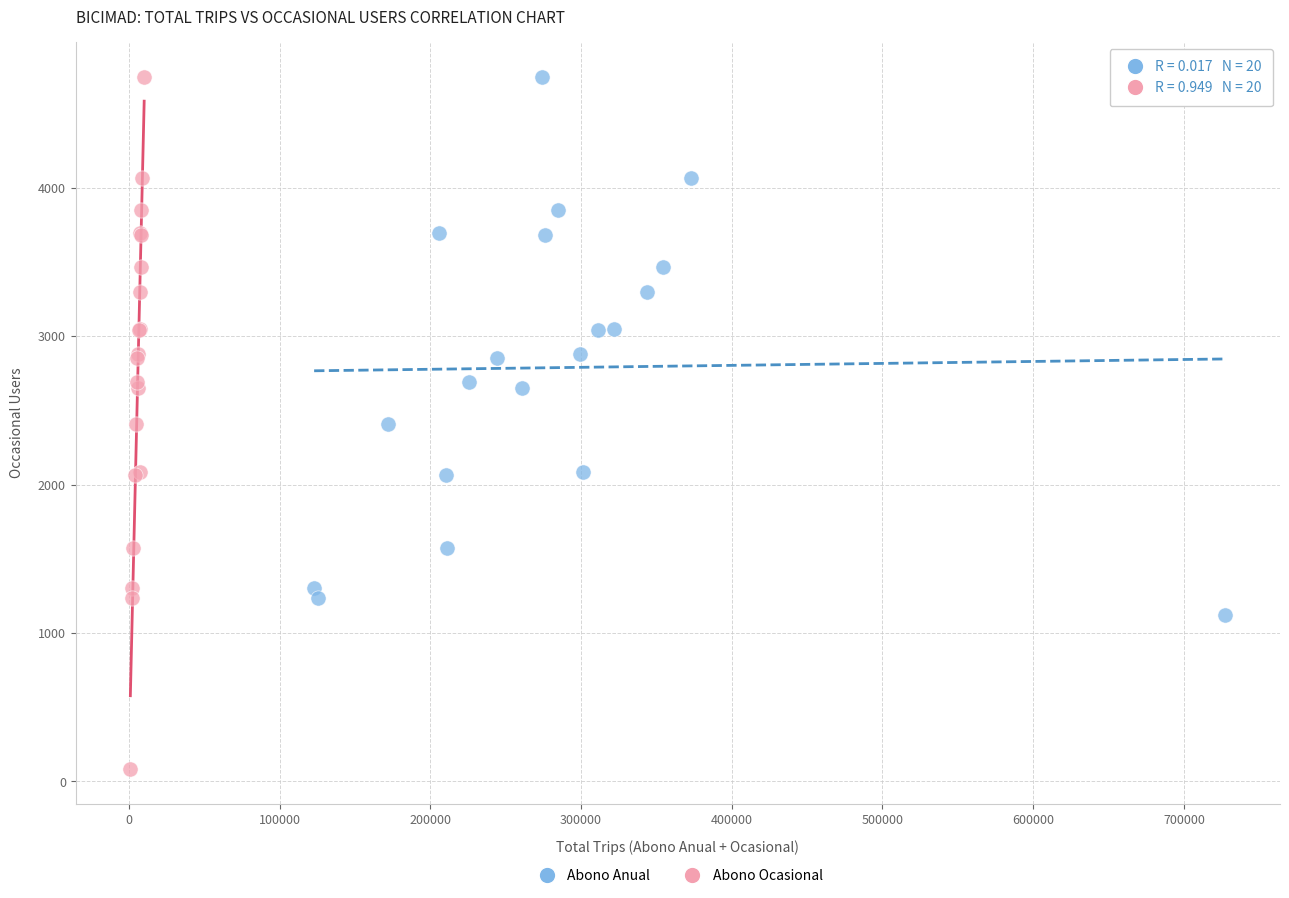

Which series reaches the minimum Y coordinate?

Abono Ocasional